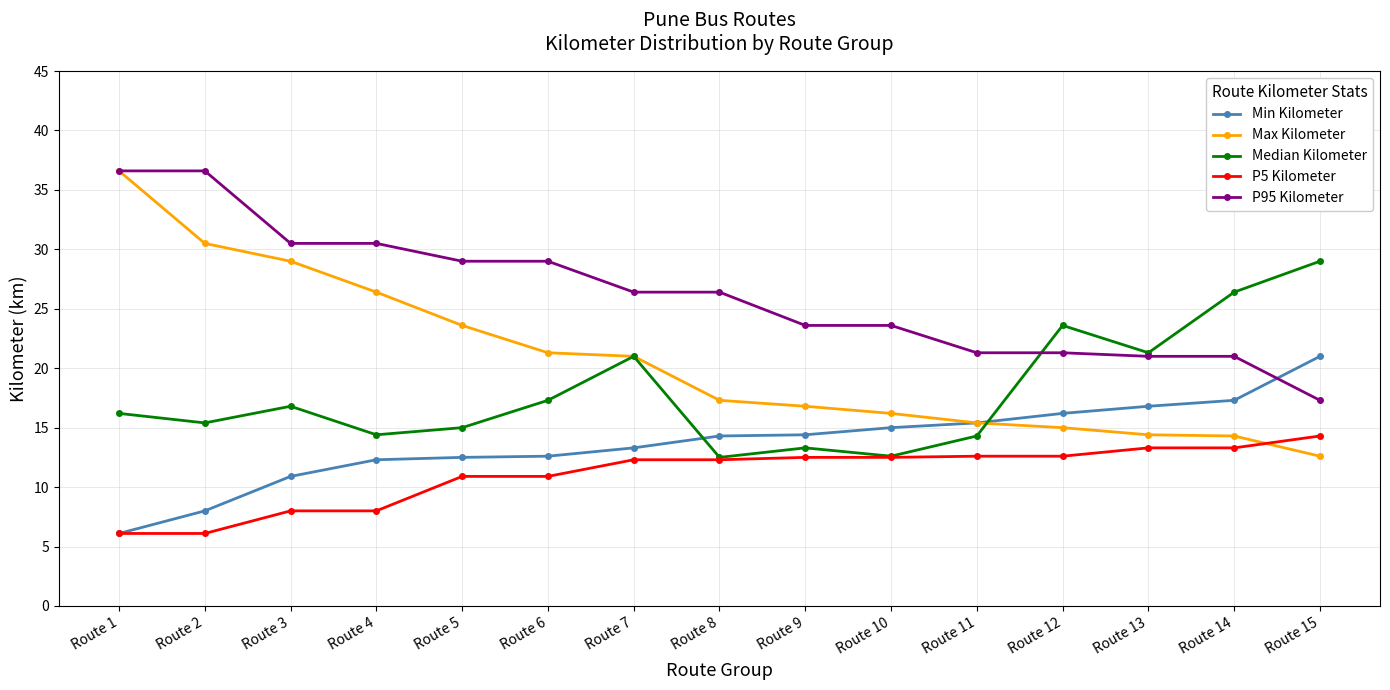

What is the total value across all series at Route 6?

91.1